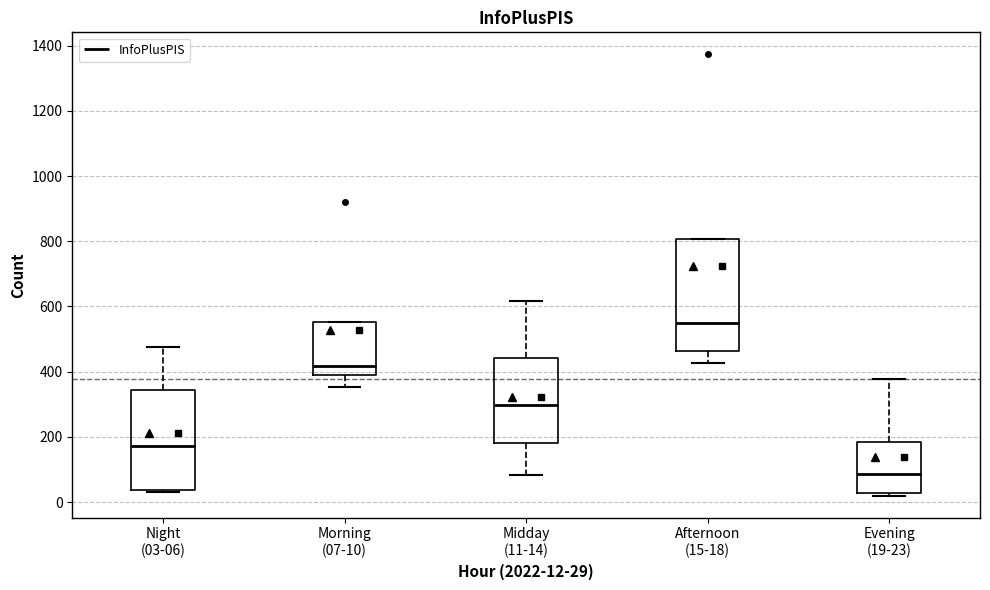

Reading left to right, read every box against the y-axis: the position of its median line, the range the box covers, and the ends of its whiskers. The values are not printed on the chart, so give them approximately, as read against the axis.

Night (03-06): median 180, box 40 to 340, whiskers 40 (just below the box's lower edge) to 480
Morning (07-10): median 420, box 400 to 560, whiskers 360 to 560
Midday (11-14): median 300, box 180 to 440, whiskers 80 to 620
Afternoon (15-18): median 540, box 460 to 800, whiskers 420 to 800
Evening (19-23): median 80, box 20 to 180, whiskers 20 (just below the box's lower edge) to 380